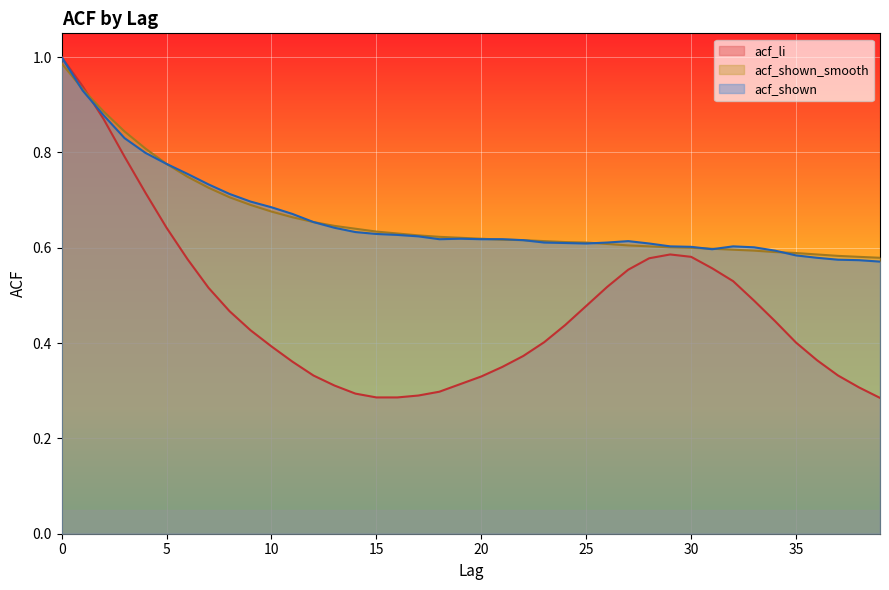

How many lines are shown in the chart?

3